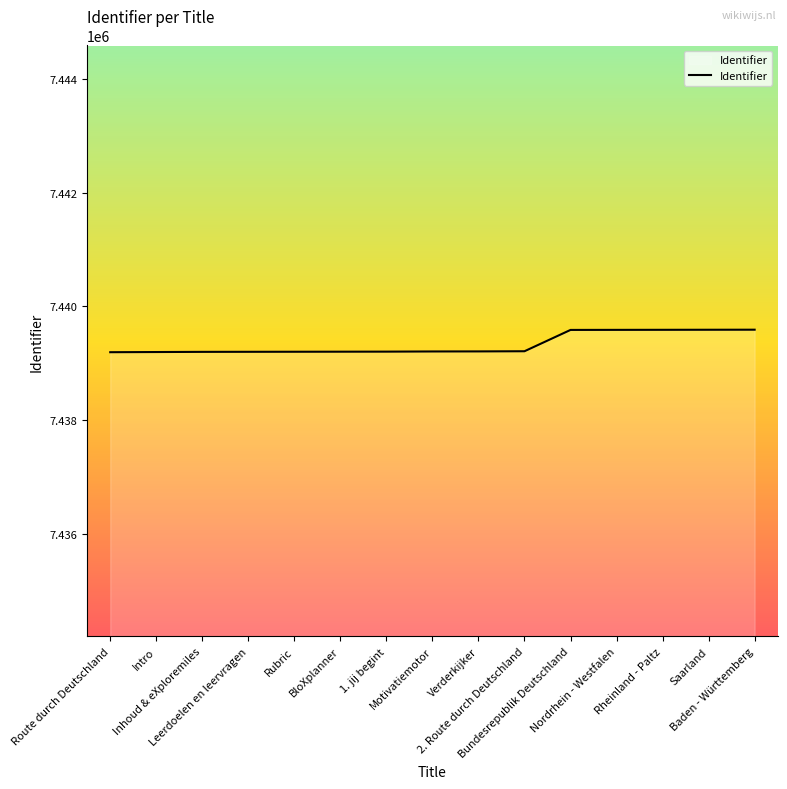

Between Leerdoelen en leervragen and Nordrhein - Westfalen, which is larger?

Nordrhein - Westfalen